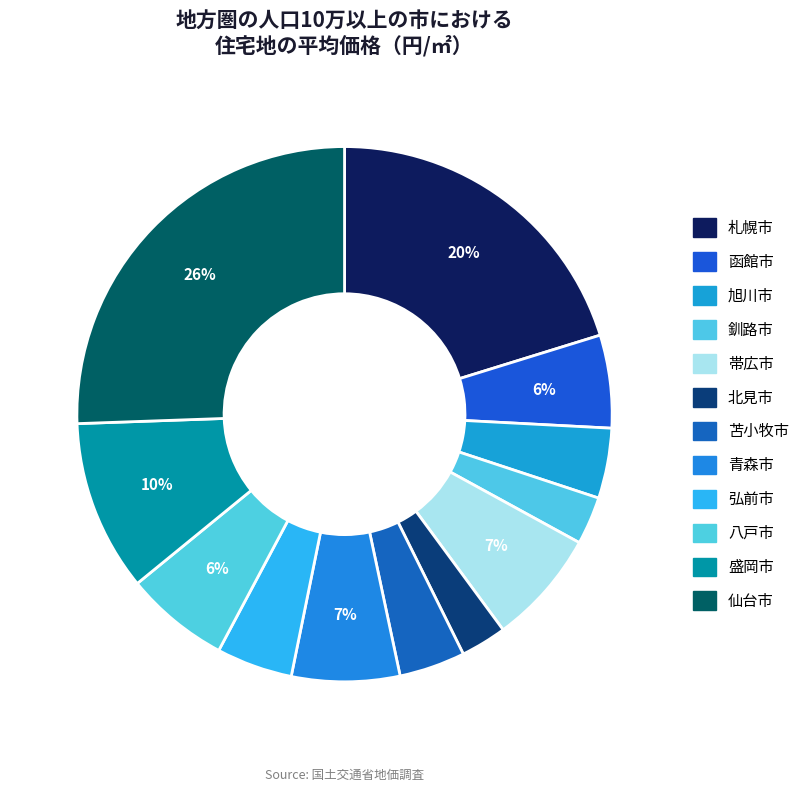

To the nearest percent, what is the average slice percentage?

8%